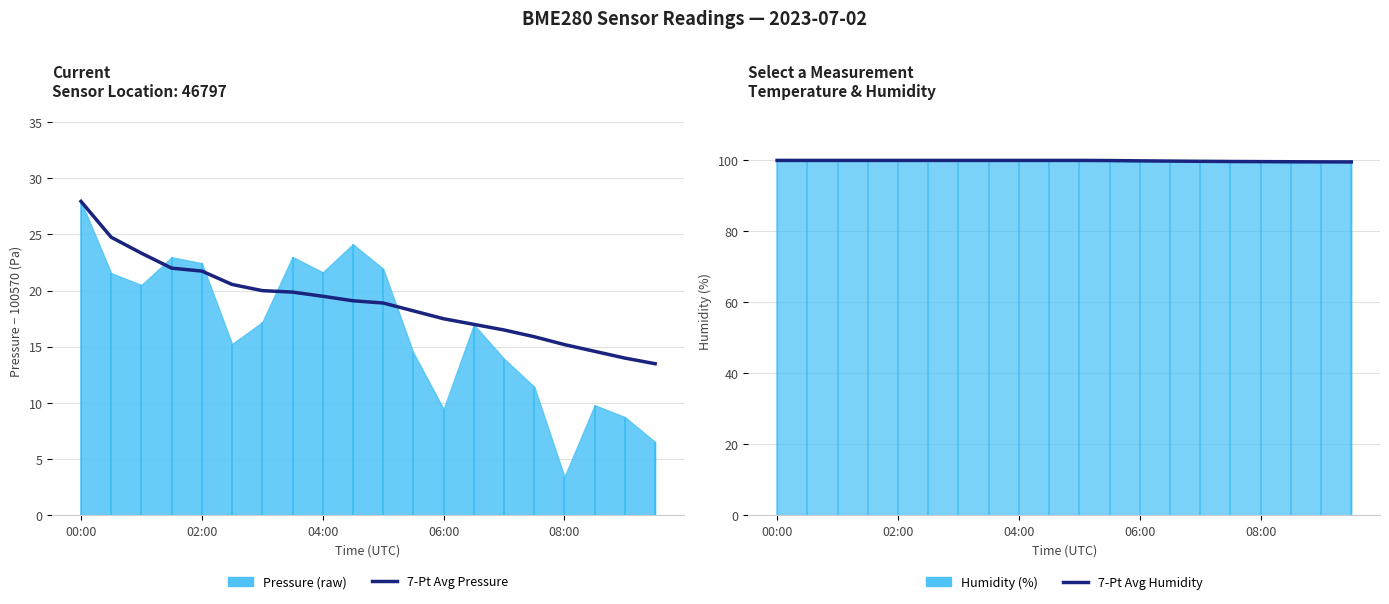

How many lines are shown in the chart?

2